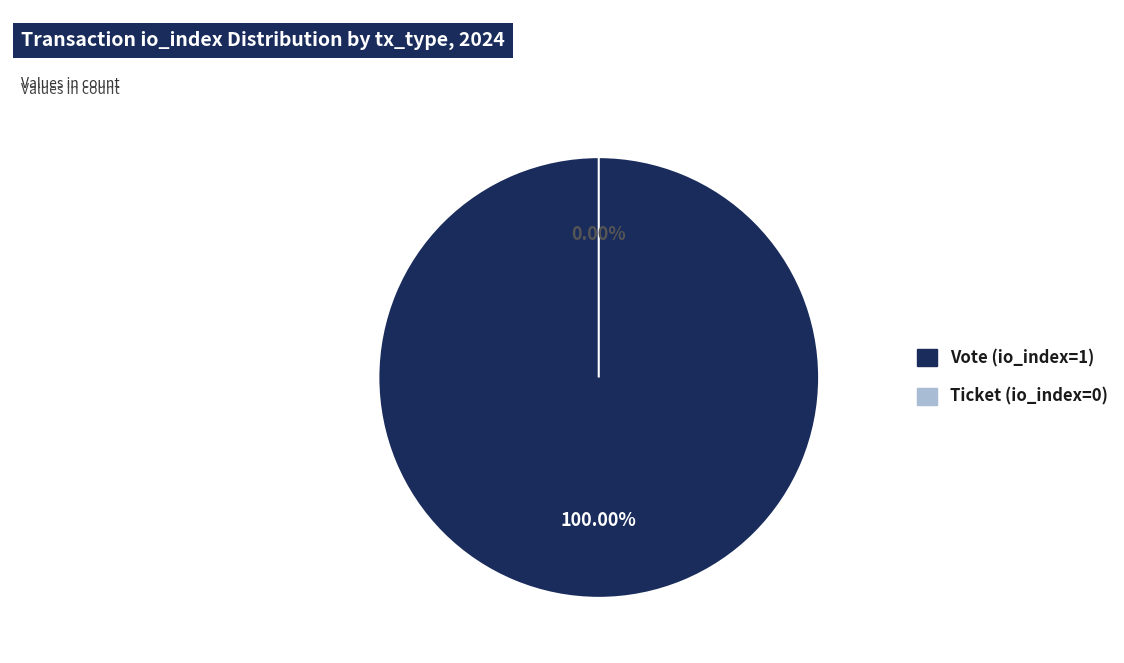

Which slice is the largest?

Vote (io_index=1)